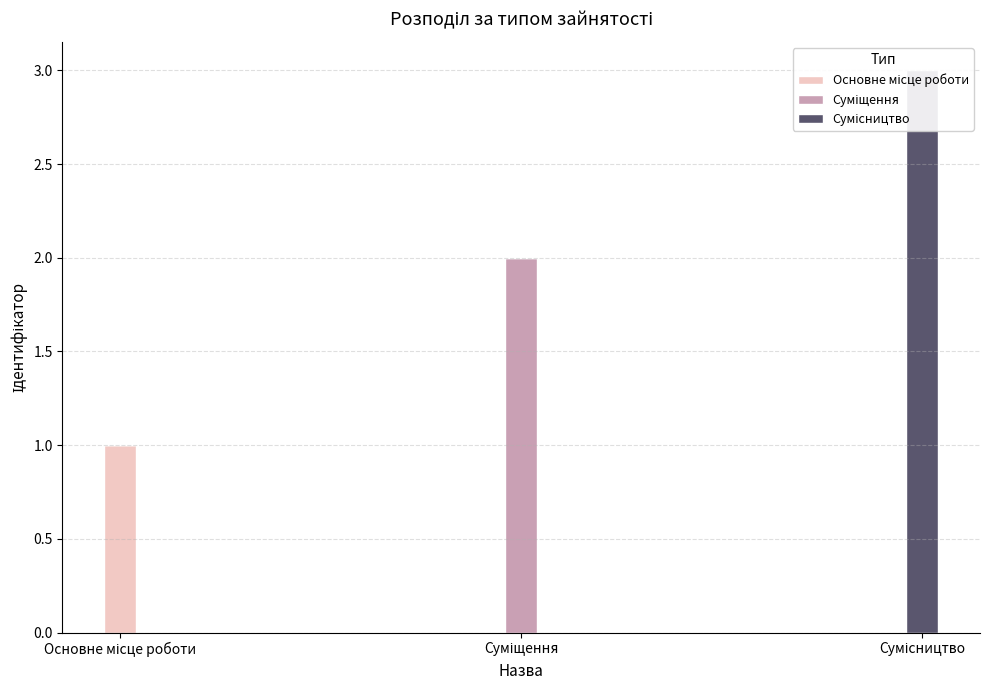

Between Суміщення and Основне місце роботи, which is larger?

Основне місце роботи